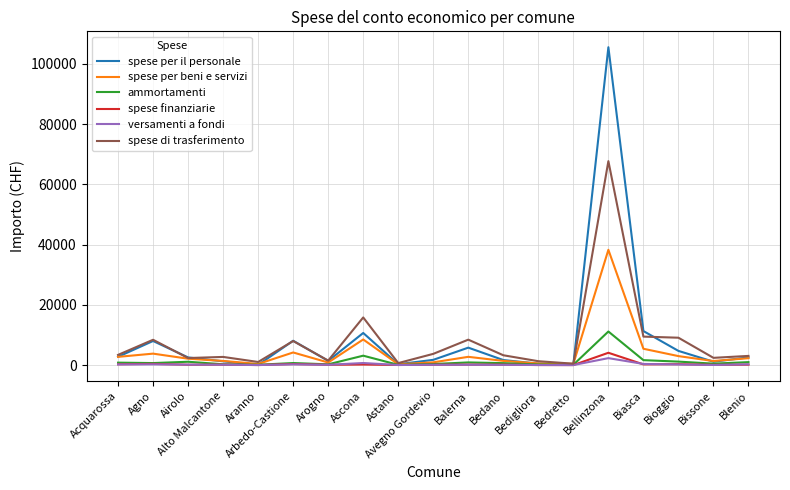

Which series changed the most between Astano and Bellinzona?

spese per il personale